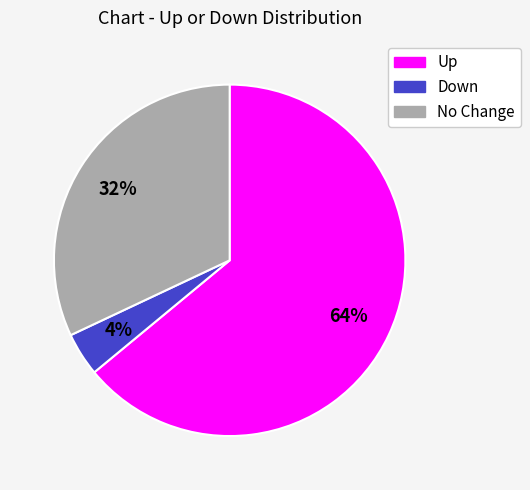

Is there any slice that represents more than half of the pie?

Yes